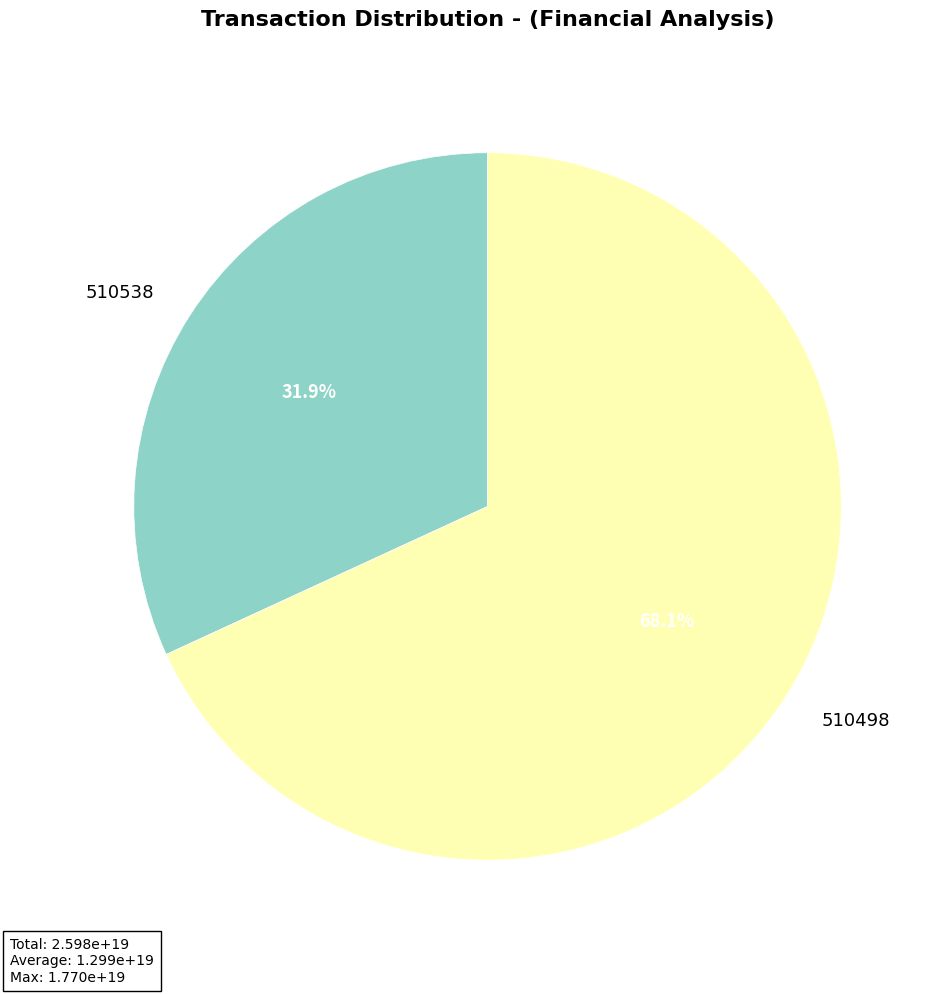

To the nearest percent, what percentage of the pie is 510538?

32%